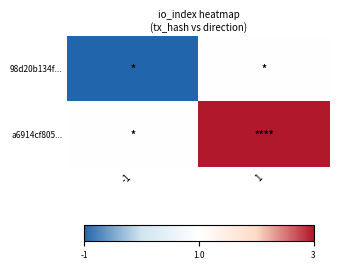

How many categories are shown in the chart?

2